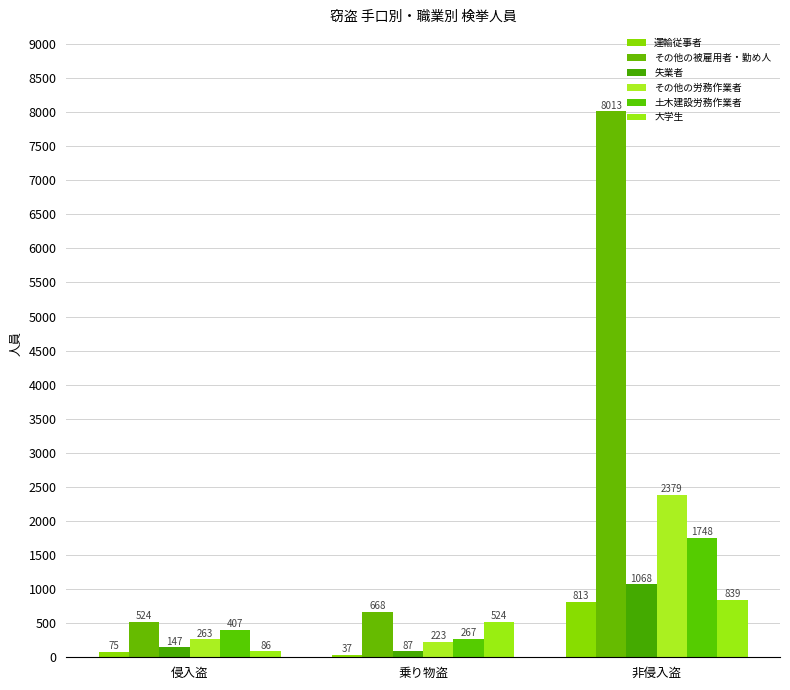

The value of 運輸従事者 at 非侵入盗 is 493. True or false?

False